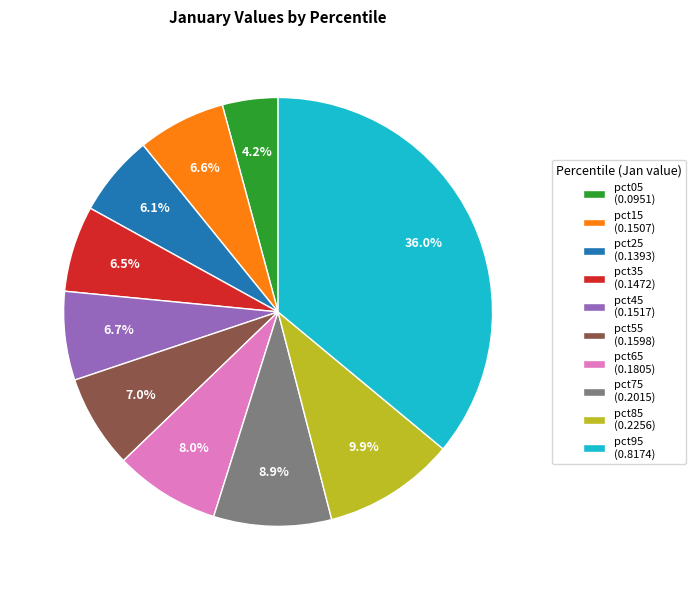

To the nearest percent, what is the difference between the pct05 and pct75 slice percentages?

5%